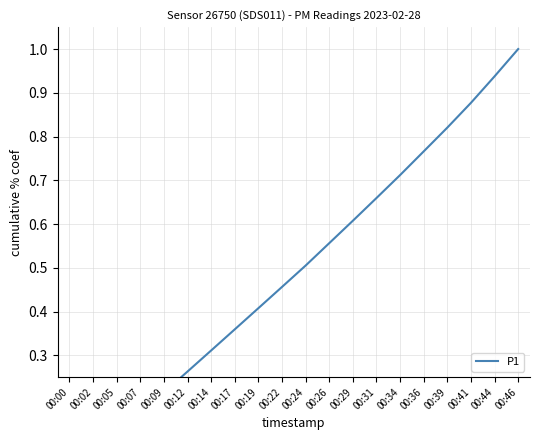

Which label corresponds to the largest value in the chart?

00:46